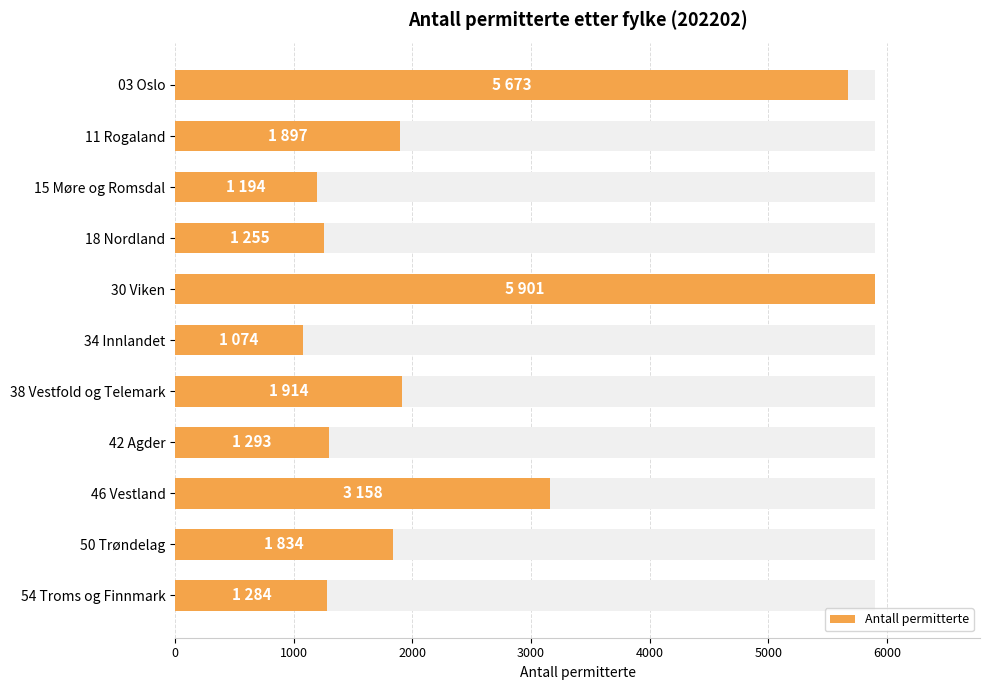

True or false: the data shows 2295 at 54 Troms og Finnmark.

False